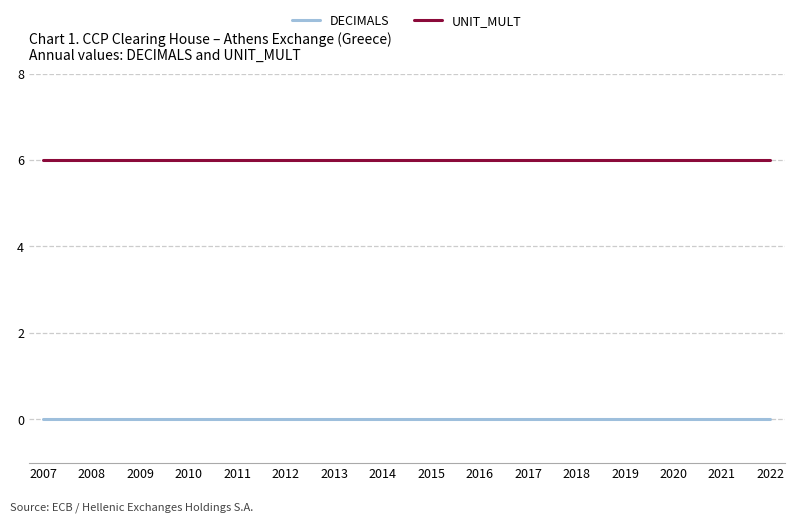

What is the spread (max minus min) of values at 2013?

6